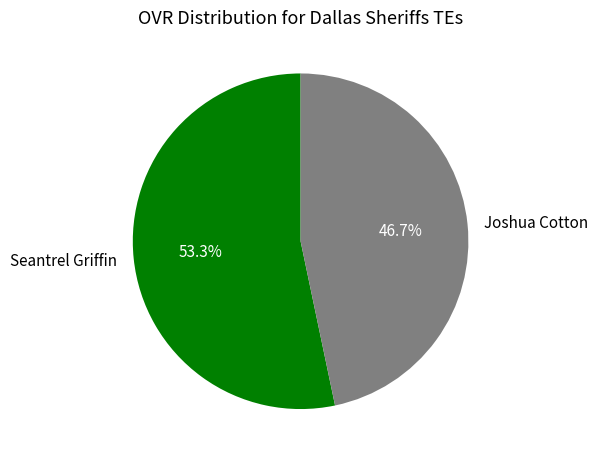

Is the sum of Joshua Cotton and Seantrel Griffin greater than half?

Yes